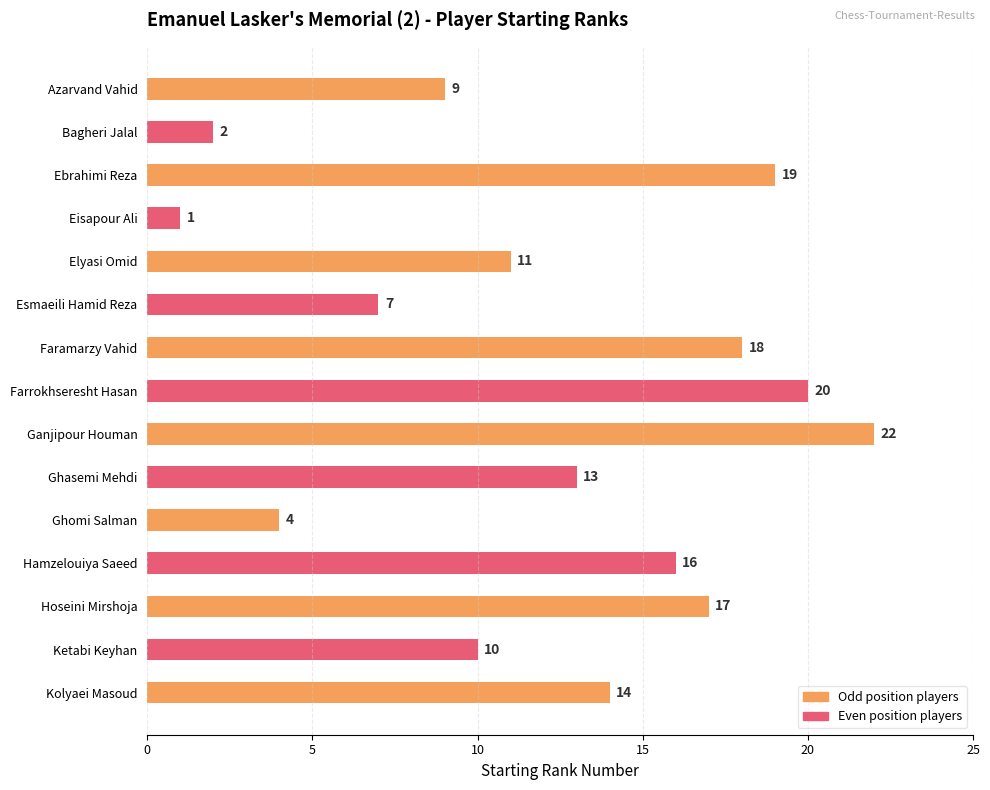

Which category has the lowest value across all series?

Eisapour Ali